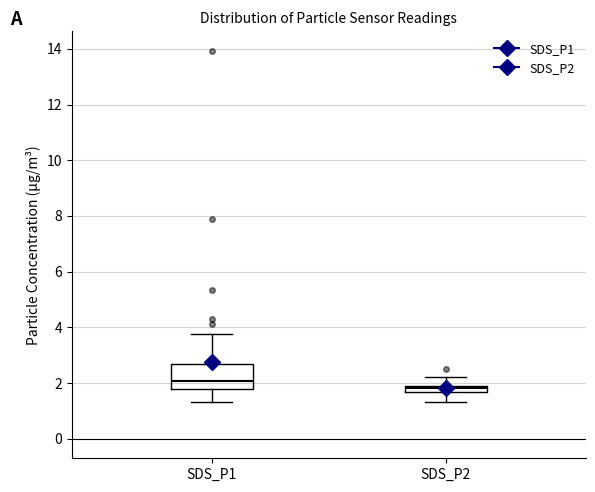

Where is the lower edge of the box for SDS_P2 on the y-axis? The values are not printed on the chart, so give them approximately, as read against the axis.

1.6